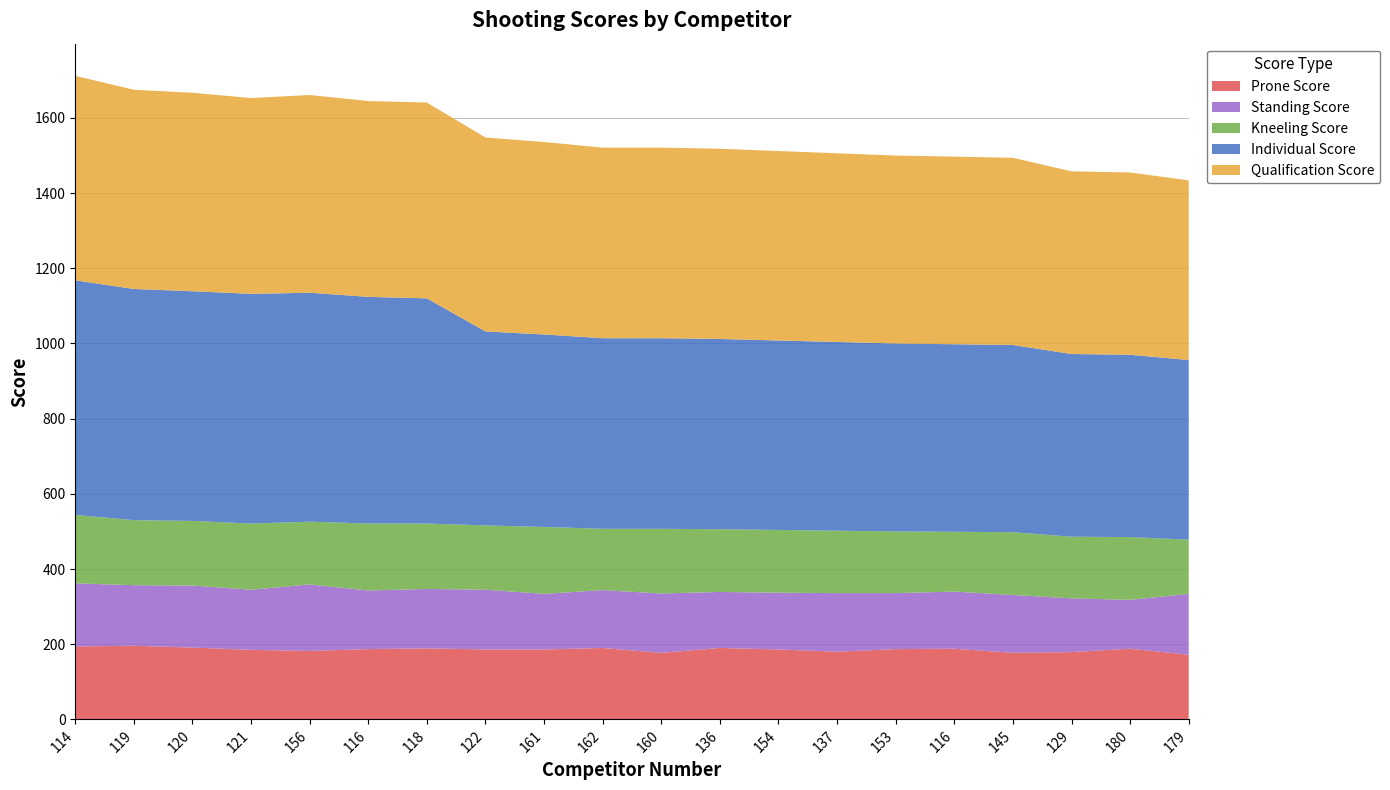

Reading left to right, extract all data points from this chart.

Prone Score: 114=194	119=196	120=191	121=185	156=182	116=187	118=189	122=186	161=186	162=190	160=177	136=190	154=186	137=180	153=187	116=188	145=177	129=179	180=188	179=172
Standing Score: 114=168	119=161	120=165	121=160	156=177	116=156	118=158	122=159	161=148	162=154	160=158	136=149	154=151	137=156	153=149	116=152	145=154	129=143	180=130	179=162
Kneeling Score: 114=182	119=173	120=172	121=176	156=167	116=178	118=174	122=171	161=178	162=163	160=172	136=167	154=167	137=166	153=164	116=159	145=167	129=164	180=167	179=144
Individual Score: 114=624	119=615	120=611	121=611	156=609	116=603	118=599	122=516	161=512	162=507	160=507	136=506	154=504	137=502	153=500	116=499	145=498	129=486	180=485	179=478
Qualification Score: 114=544	119=530	120=528	121=521	156=526	116=521	118=521	122=516	161=512	162=507	160=507	136=506	154=504	137=502	153=500	116=499	145=498	129=486	180=485	179=478